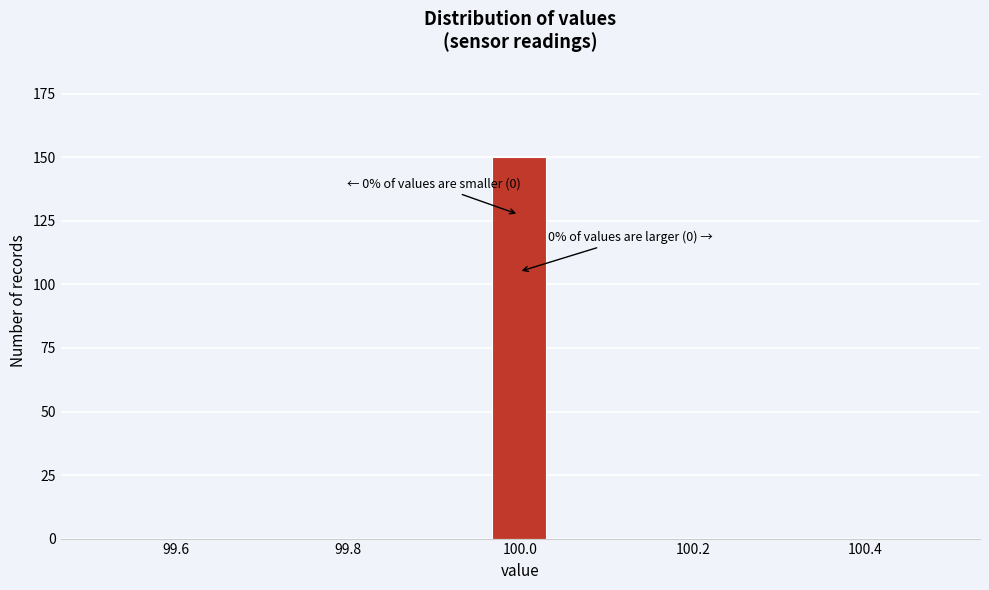

Read against the x-axis, roughly where is the centre of the tallest bar?

100.00